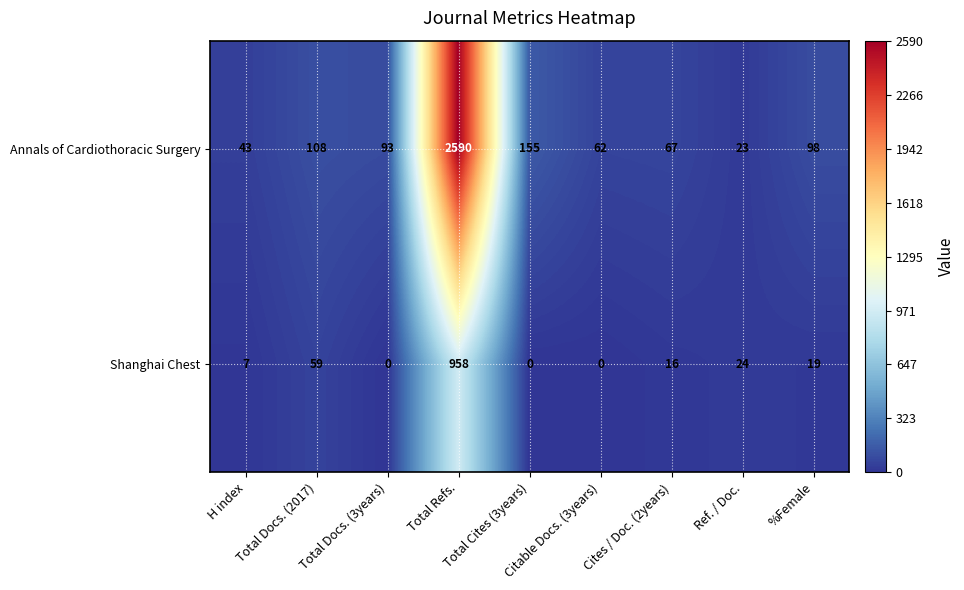

What is the difference between the second highest and minimum values in the Annals of Cardiothoracic Surgery series?

132